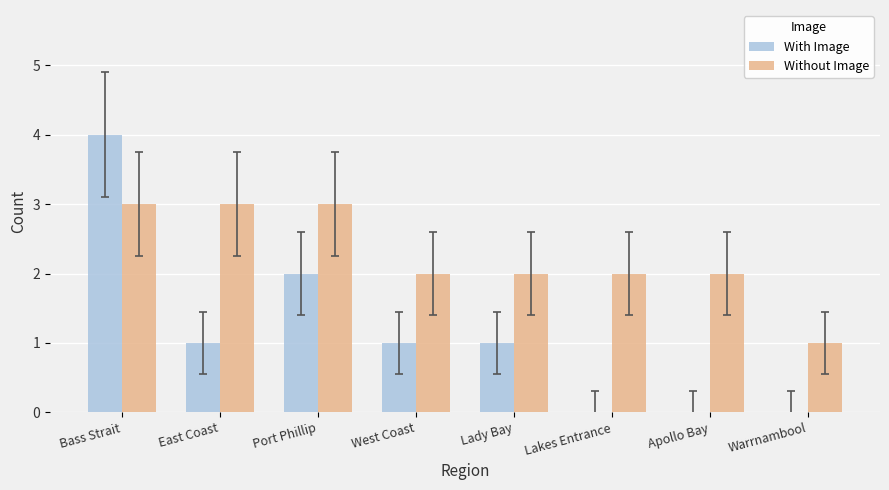

Which series changed the most between East Coast and Lady Bay?

Without Image